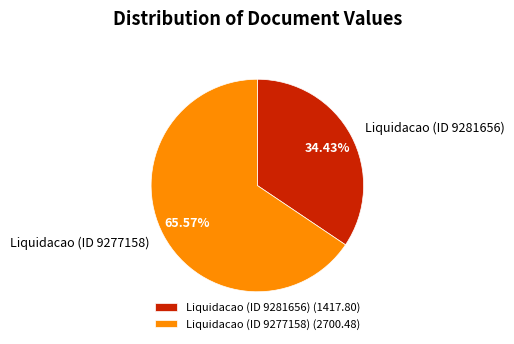

How many segments does this pie chart have?

2